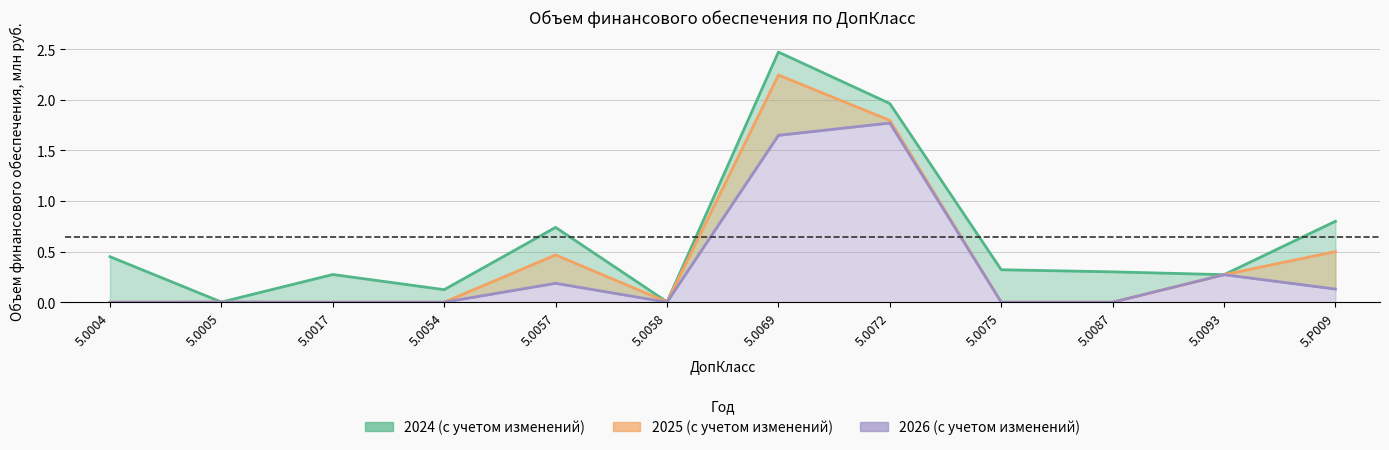

Is it true that 2024 (с учетом изменений) equals 0.3 at 5.0087?

True